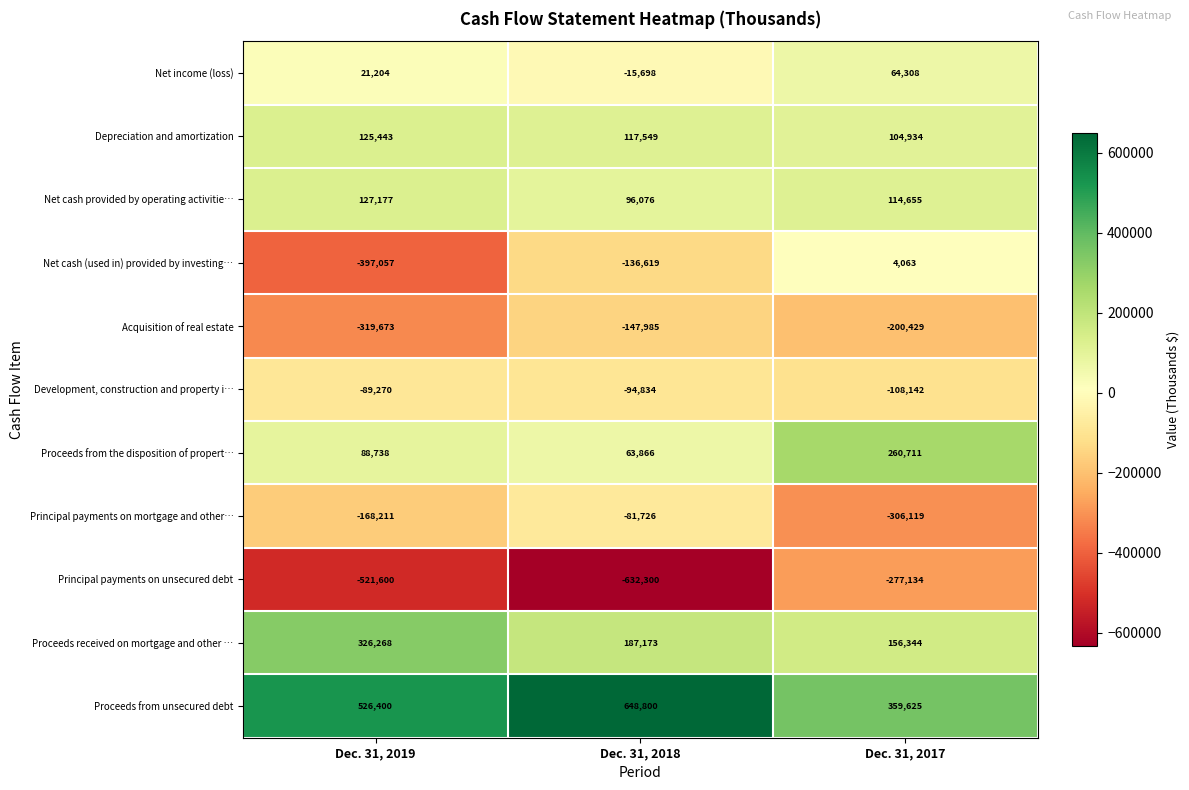

Rank the series by their maximum value, from highest to lowest.

Proceeds from unsecured debt, Proceeds received on mortgage and other …, Proceeds from the disposition of propert…, Net cash provided by operating activitie…, Depreciation and amortization, Net income (loss), Net cash (used in) provided by investing…, Principal payments on mortgage and other…, Development, construction and property i…, Acquisition of real estate, Principal payments on unsecured debt